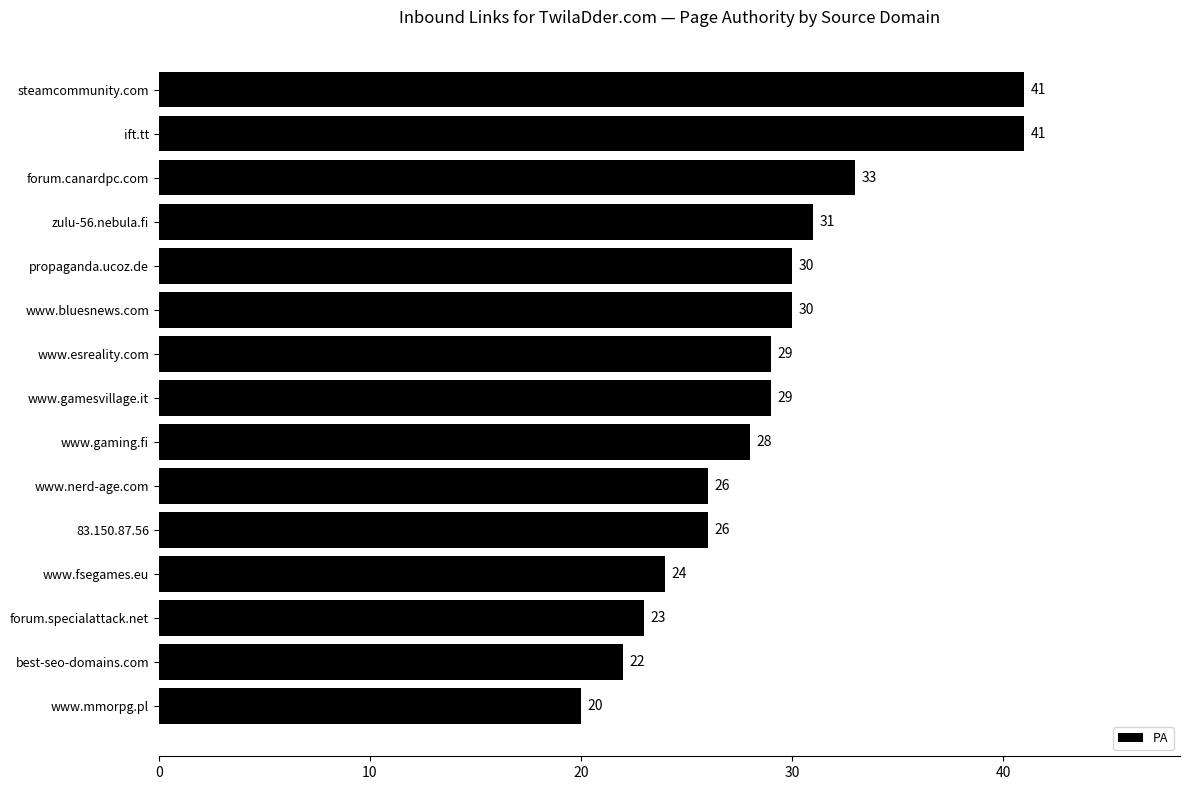

The chart shows a value of 33 at forum.canardpc.com. True or false?

True